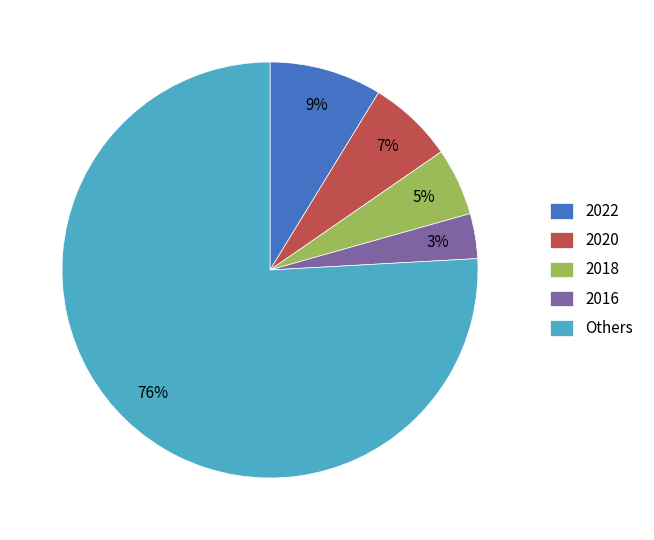

Is there a majority slice in this chart?

Yes